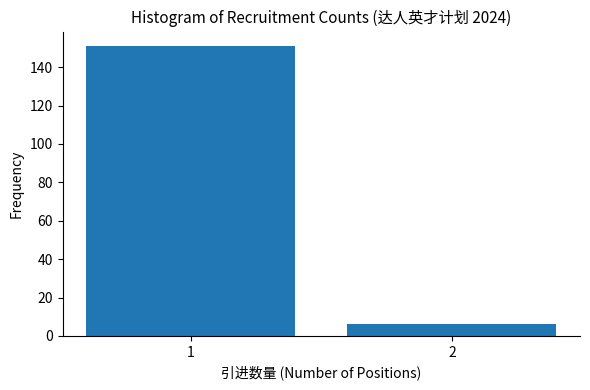

Reading left to right, what are all the values shown in this chart?

151	6